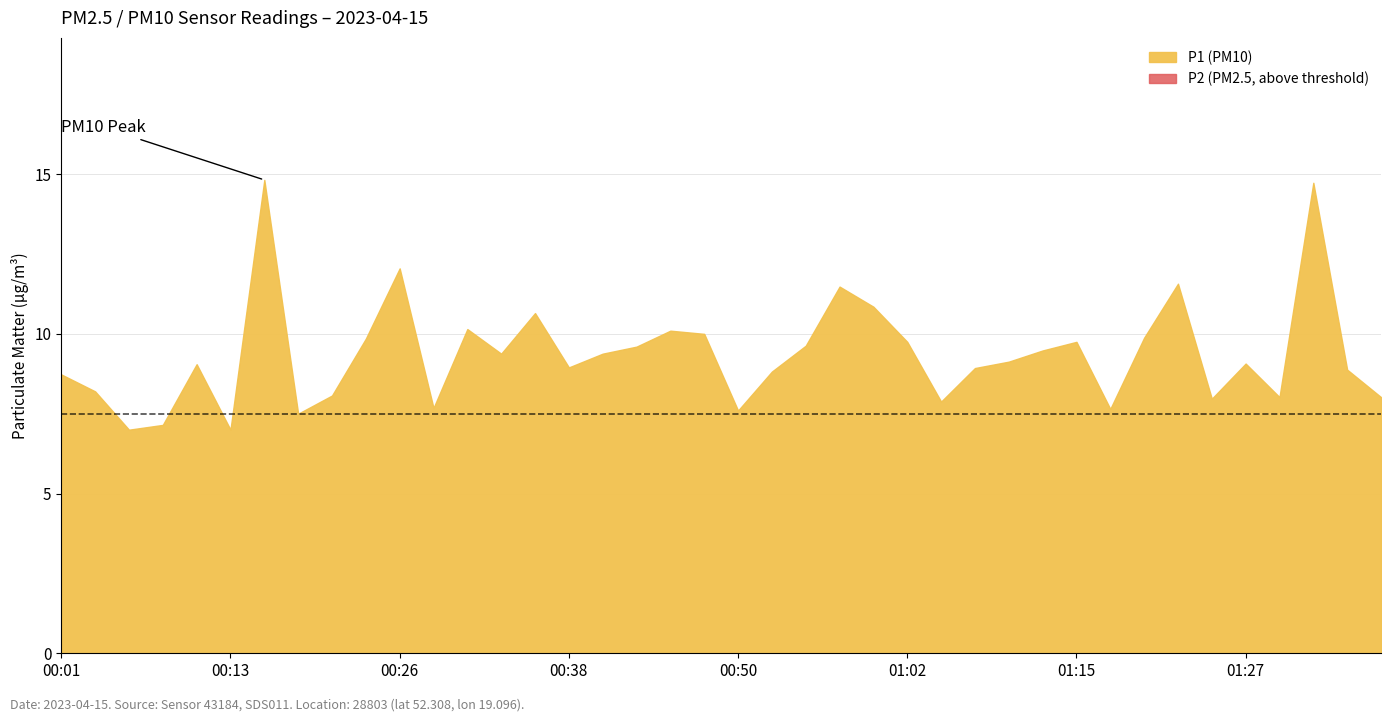

Read the P2 value at 01:37.

4.7